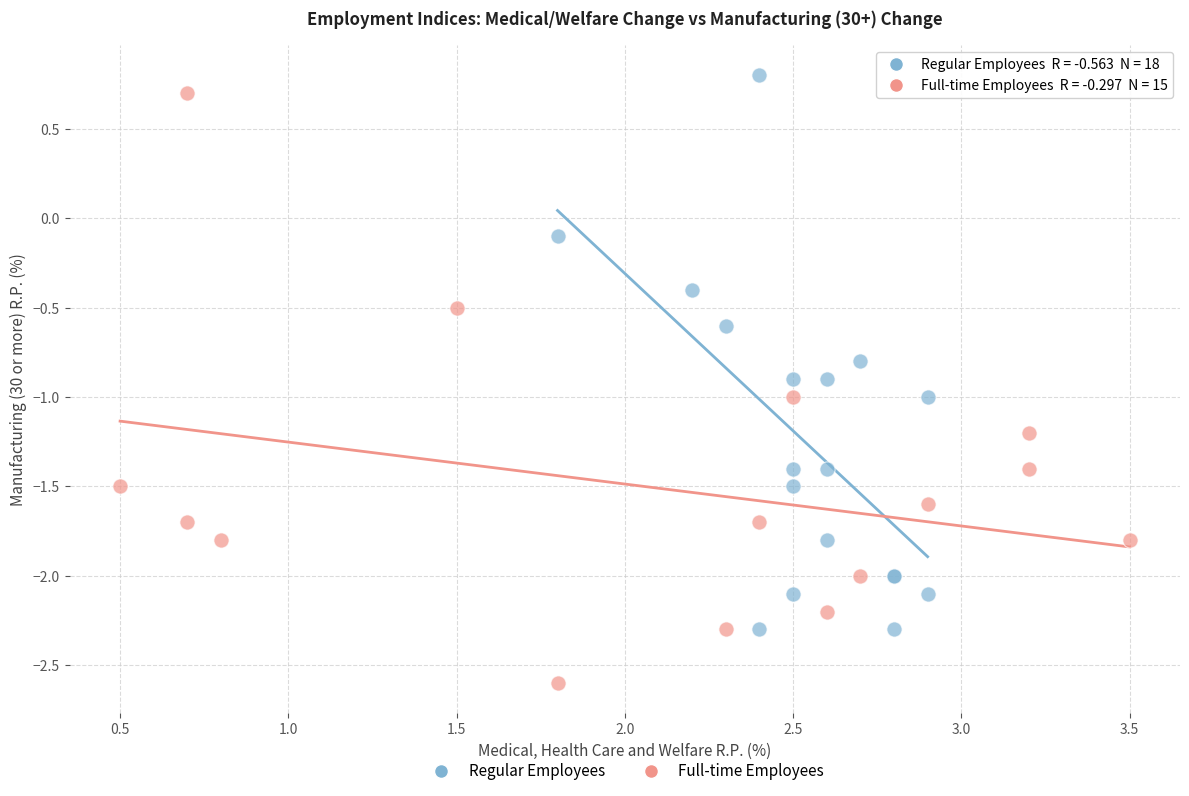

Which series has the largest Y range (max minus min)?

Full-time Employees